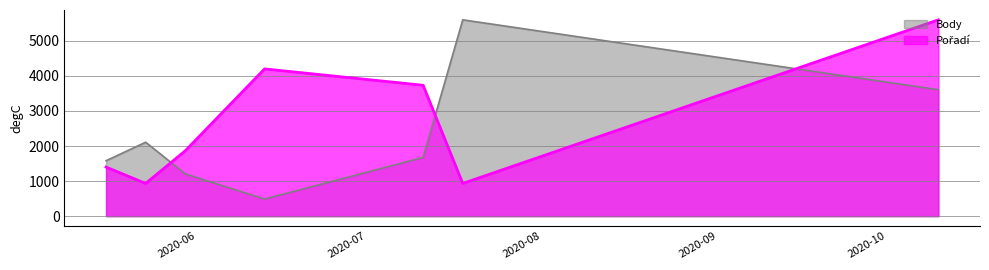

Where is the first local minimum for Pořadí?

2020-05-23